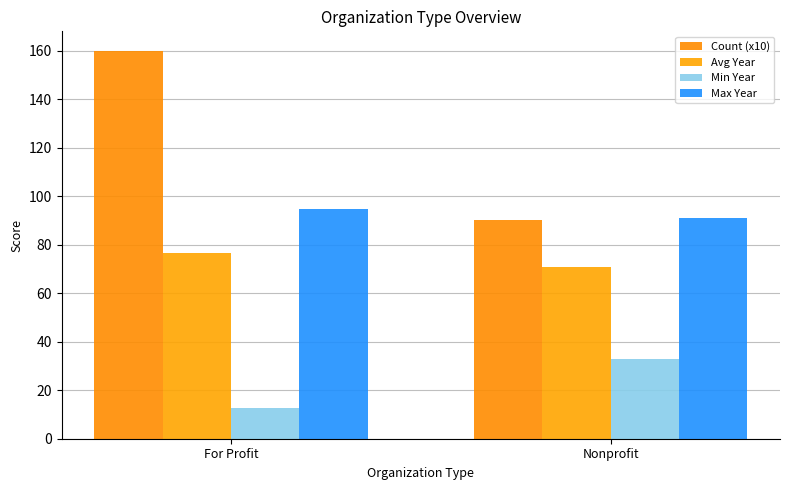

Reading right to left, what are all the values shown in this chart?

Count (x10): Nonprofit=90.0	For Profit=160.0
Avg Year: Nonprofit=70.9	For Profit=76.6
Min Year: Nonprofit=32.7	For Profit=12.7
Max Year: Nonprofit=90.9	For Profit=94.5